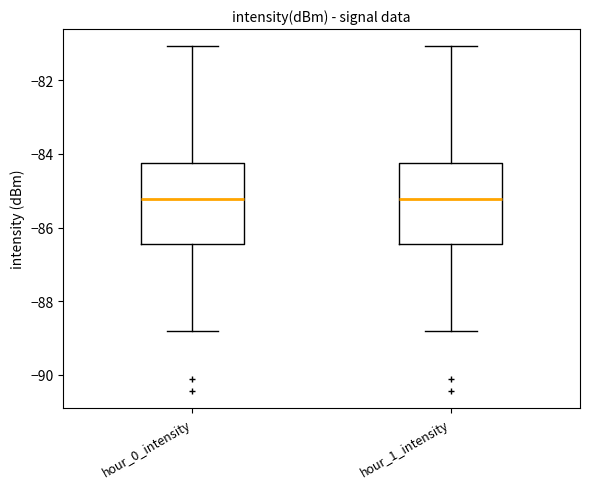

Reading left to right, read every box against the y-axis: the position of its median line, the range the box covers, and the ends of its whiskers. The values are not printed on the chart, so give them approximately, as read against the axis.

hour_0_intensity: median -85.2, box -86.4 to -84.2, whiskers -88.8 to -81.0
hour_1_intensity: median -85.2, box -86.4 to -84.2, whiskers -88.8 to -81.0